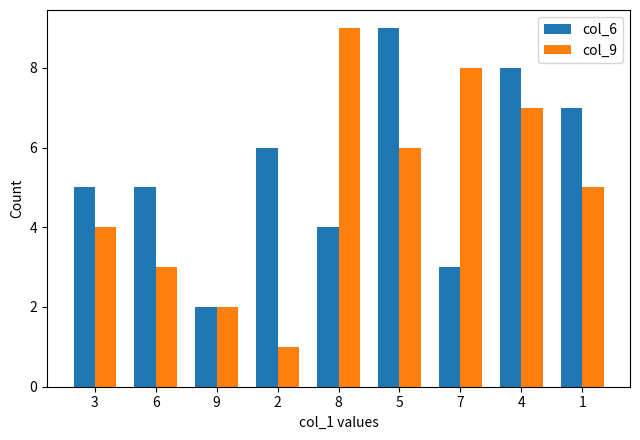

Reading left to right, extract all data points from this chart.

col_6: 5	5	2	6	4	9	3	8	7
col_9: 4	3	2	1	9	6	8	7	5